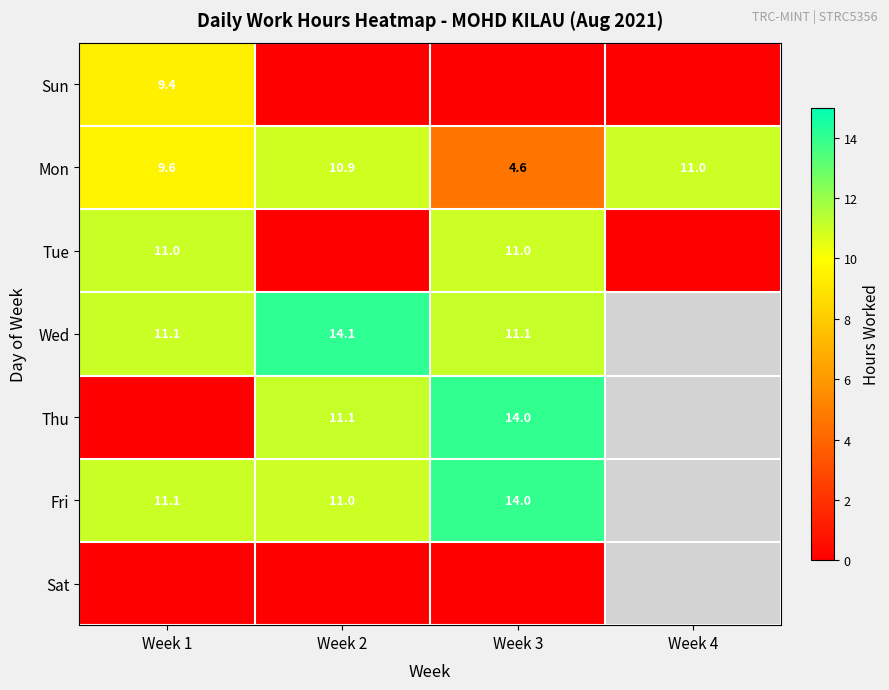

What is the sum of the Fri values at Week 3 and Week 2?

25.0